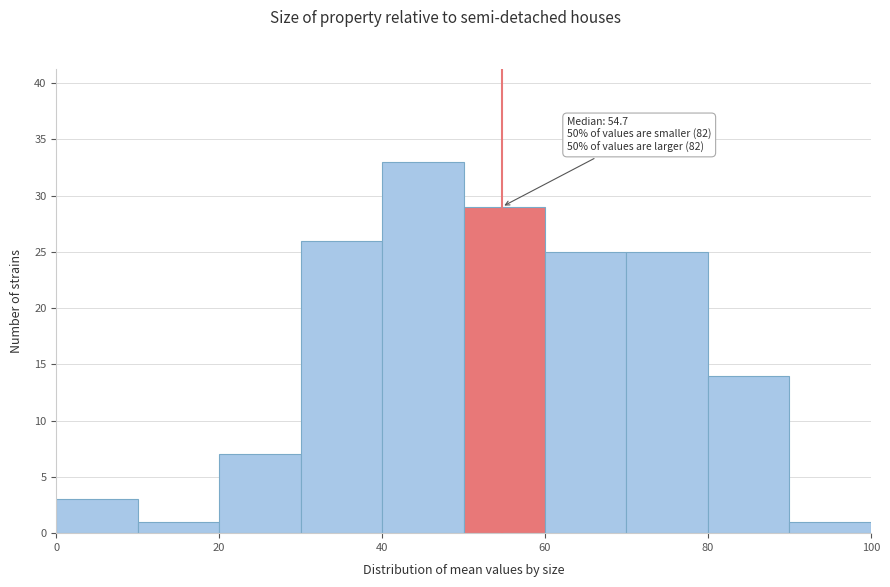

Over which range of the x-axis is the bar tallest?

40 to 50